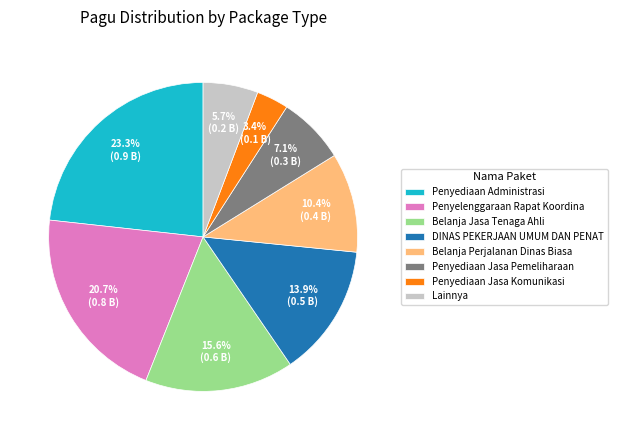

Which slice is the smallest?

Penyediaan Jasa Komunikasi